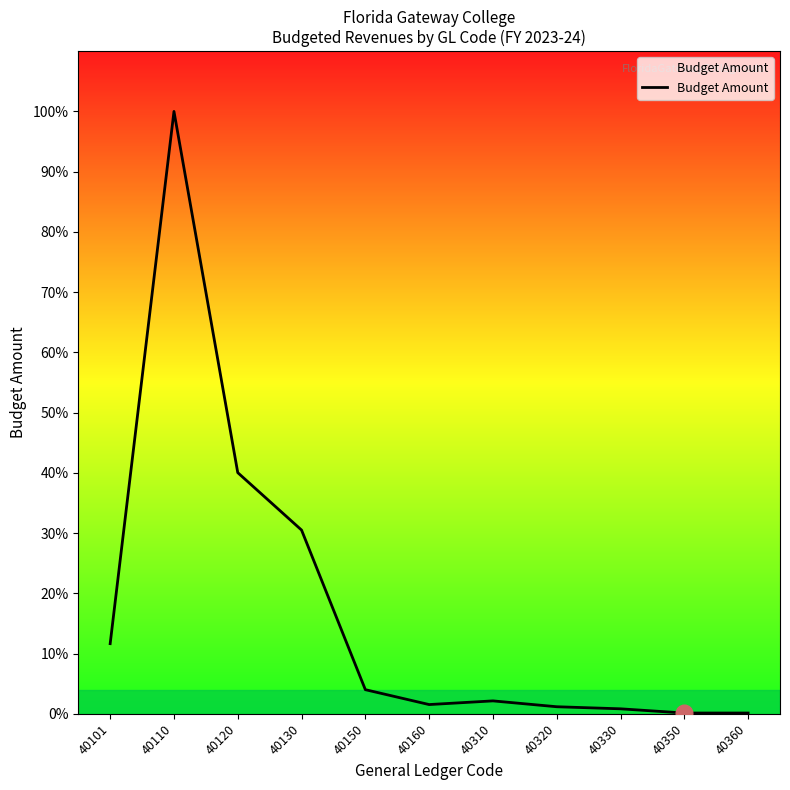

Is this an area chart (filled region under the line)?

No